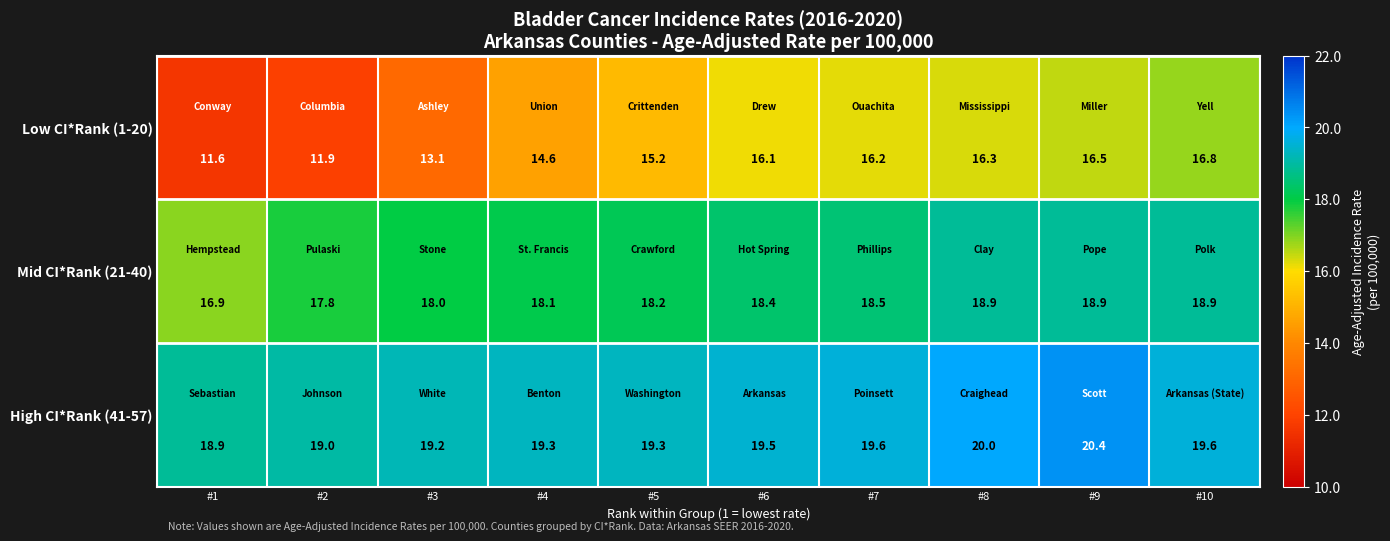

What is the total value across all series at #7?

54.3